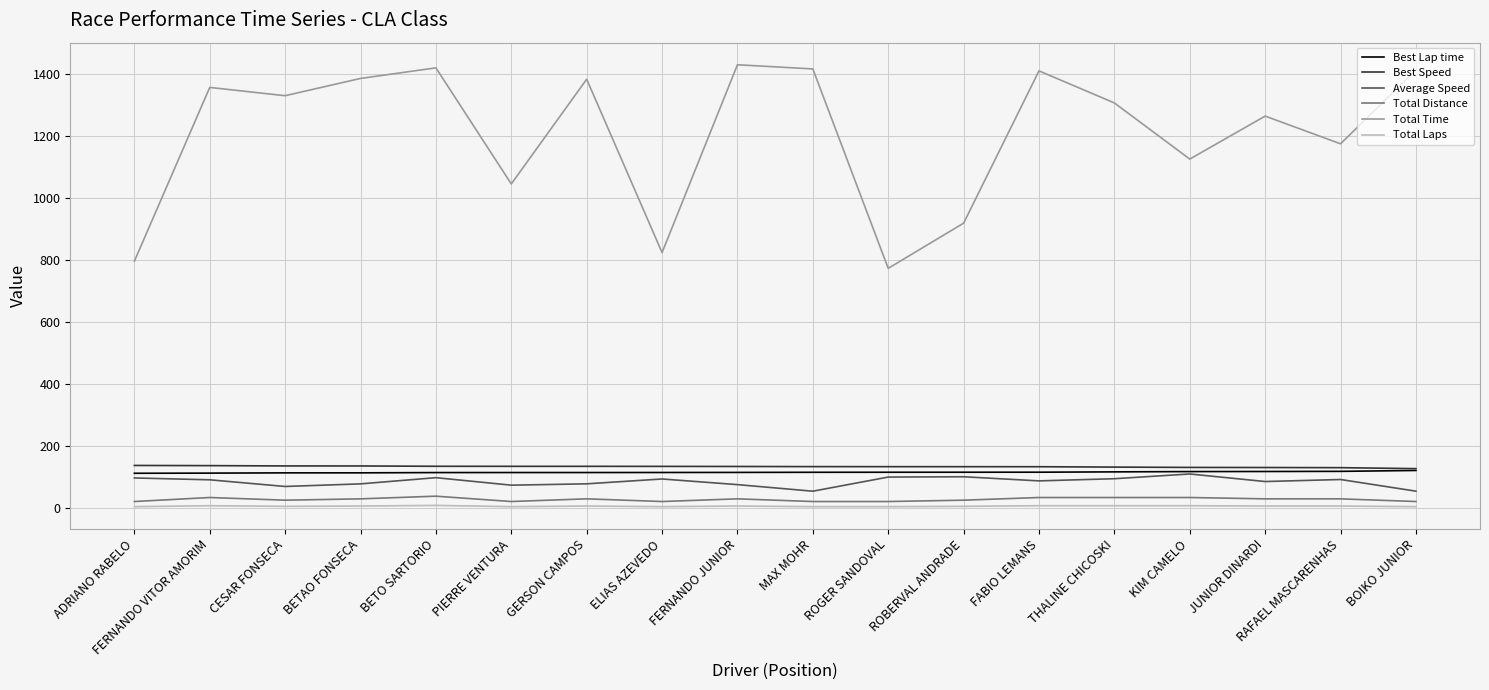

The Best Speed series shows 226.2 at ELIAS AZEVEDO. True or false?

False